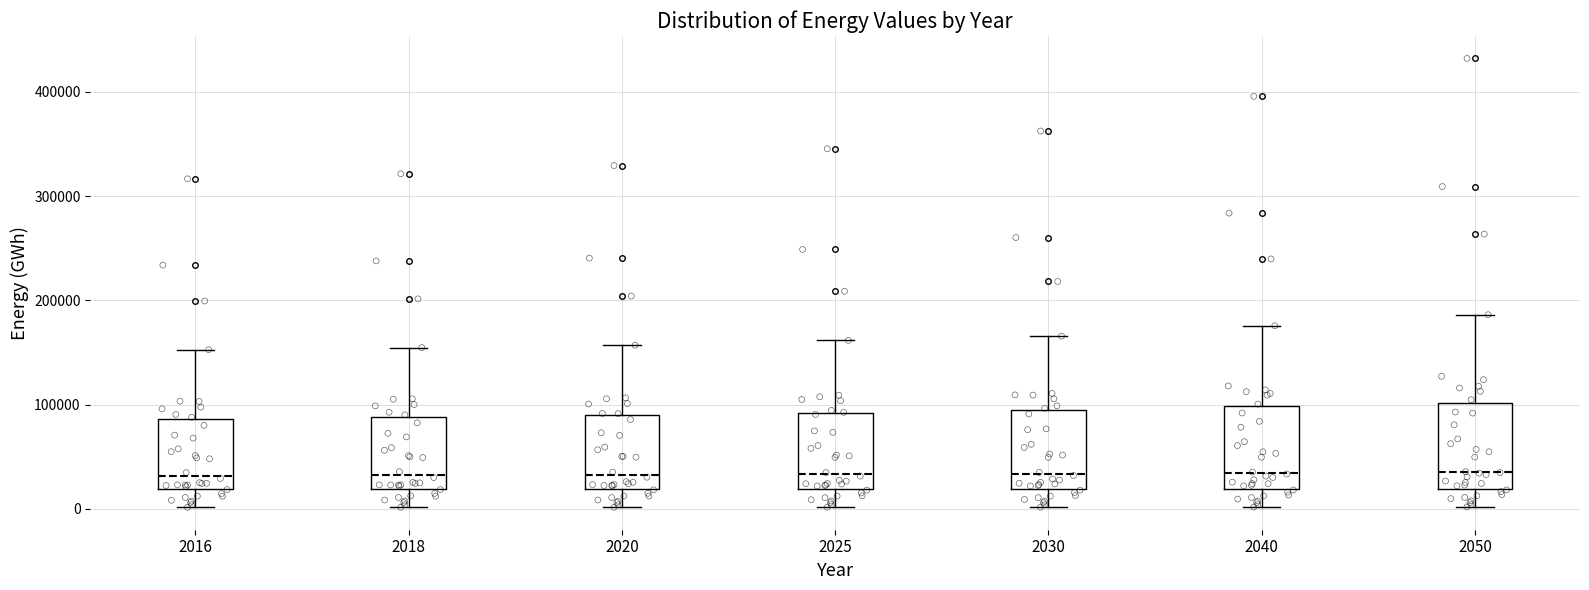

Where does the upper whisker of the box at x = 2016 end on the y-axis? The values are not printed on the chart, so give them approximately, as read against the axis.

150000